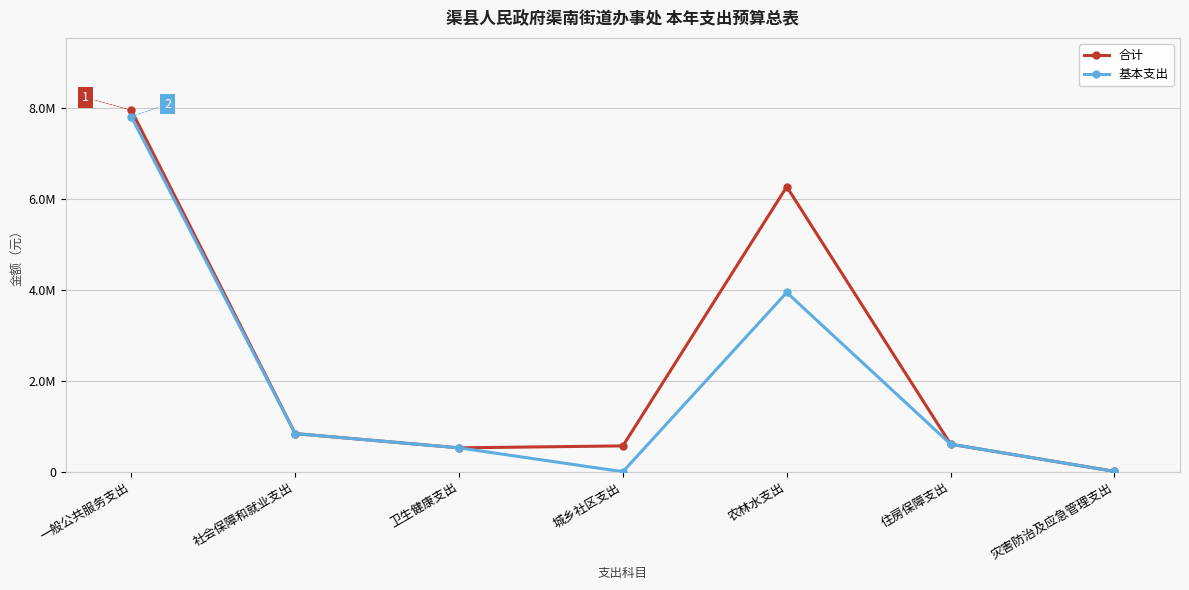

What is the label of the 4th point from the right?

城乡社区支出